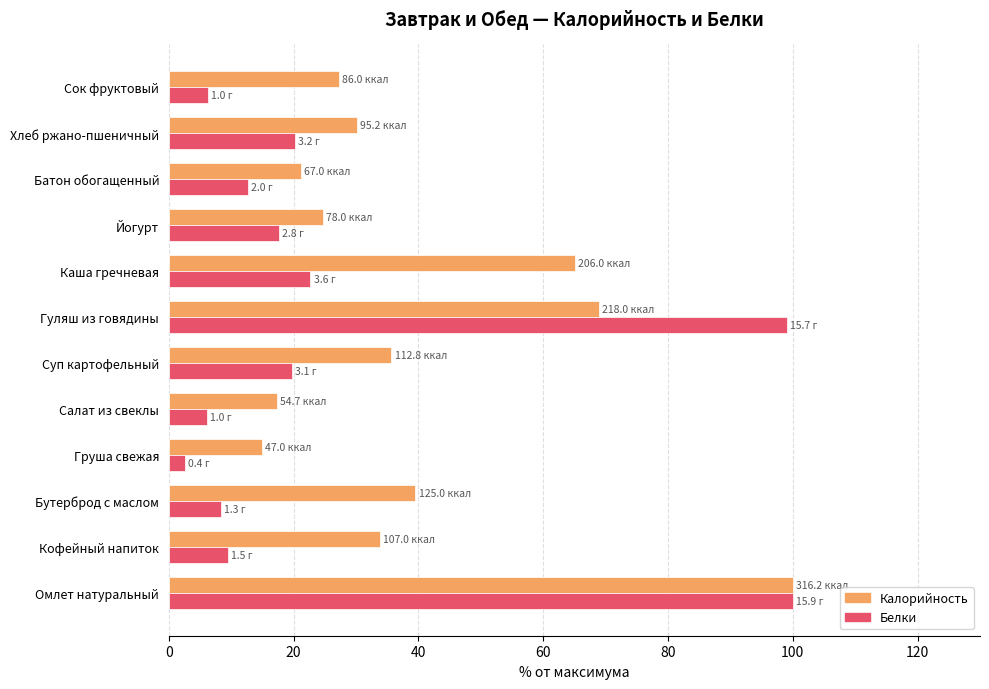

Which series has the widest spread of values?

Белки